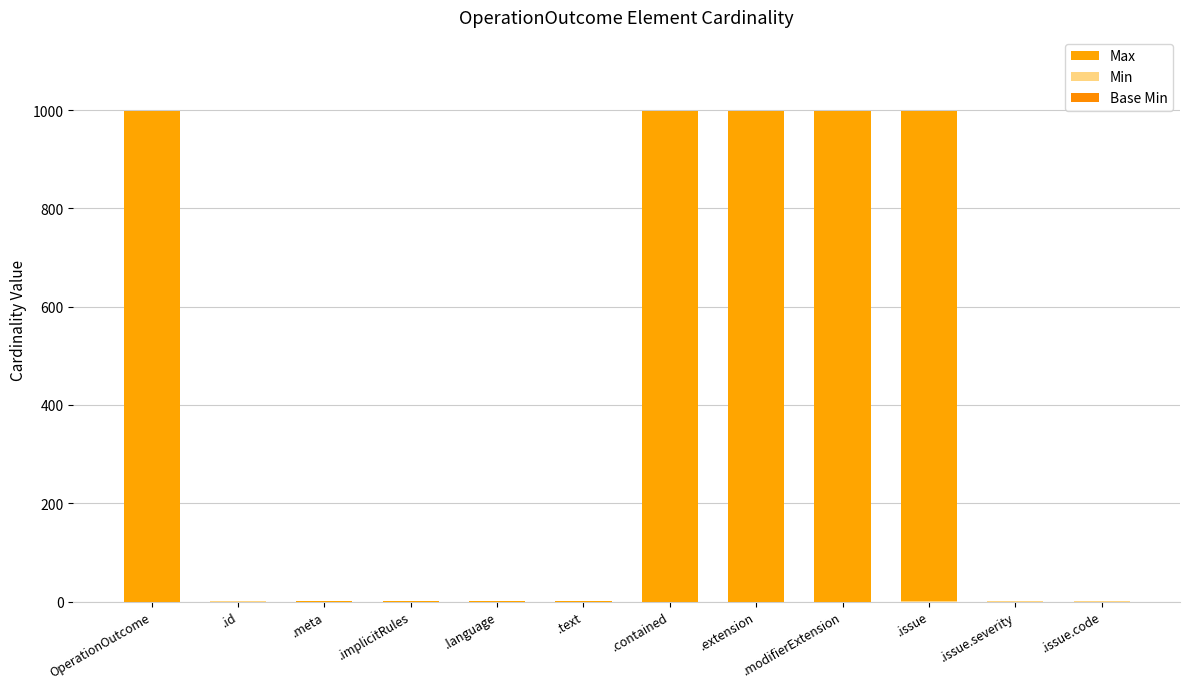

Between OperationOutcome and .modifierExtension, which series saw the biggest shift?

Max